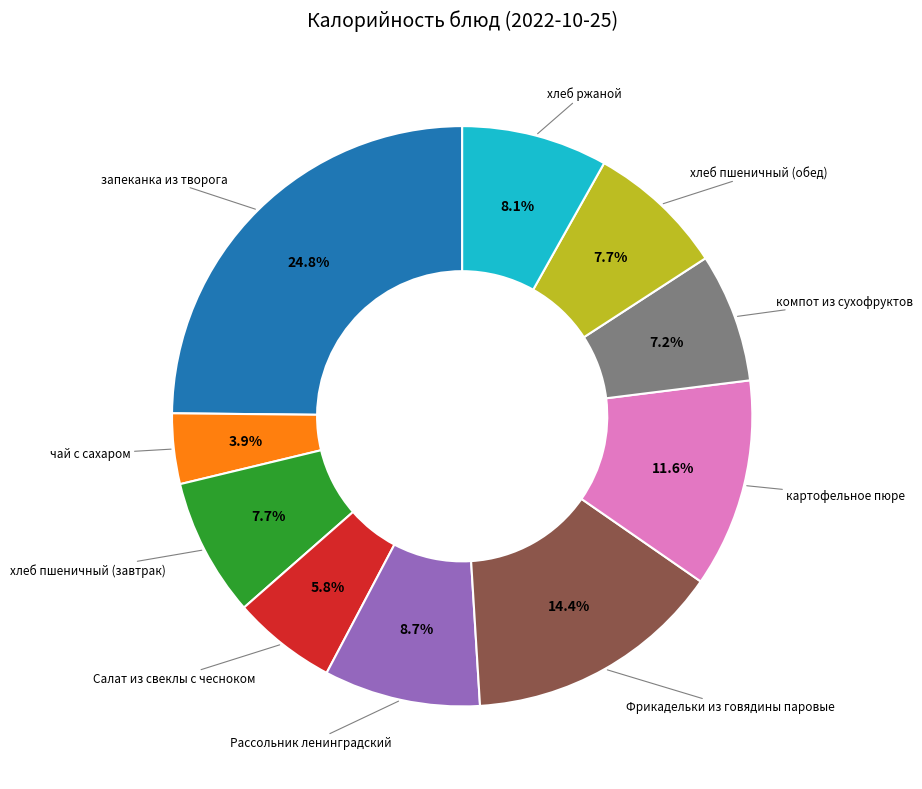

Does any single category account for the majority?

No